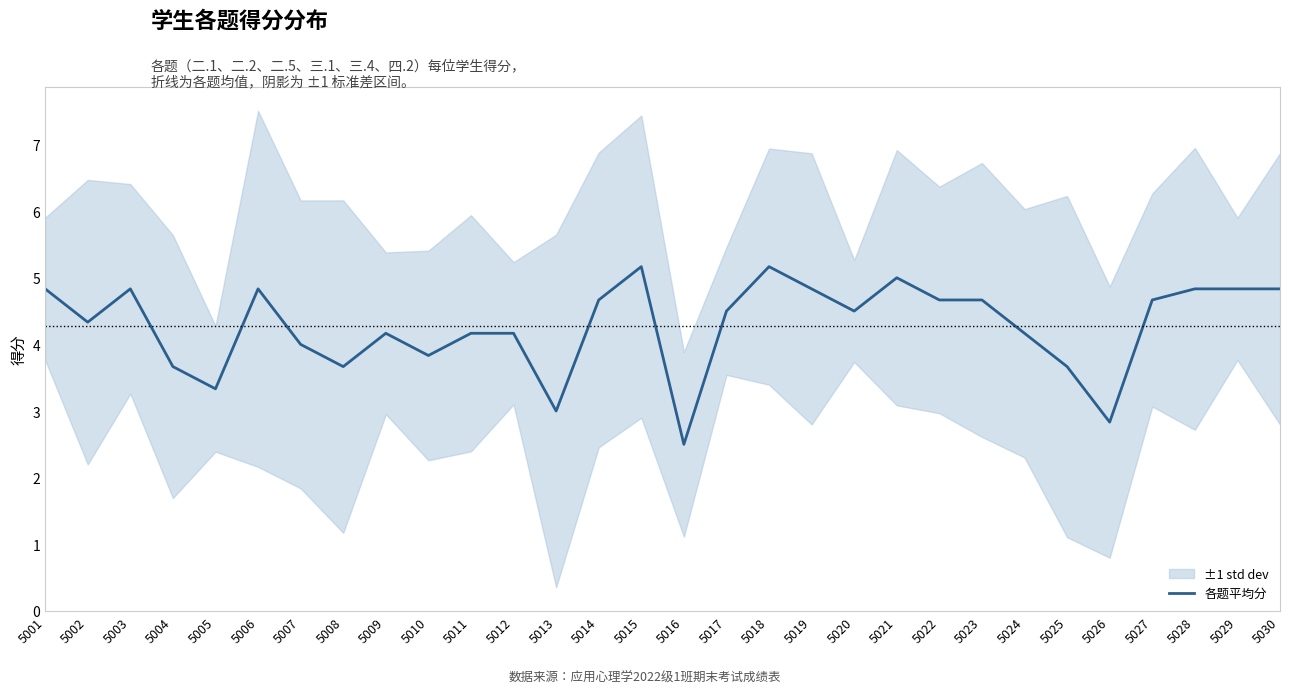

Rank the categories by value from highest to lowest.

5015, 5018, 5021, 5001, 5003, 5006, 5019, 5028, 5029, 5030, 5014, 5022, 5023, 5027, 5017, 5020, 5002, 5009, 5011, 5012, 5024, 5007, 5010, 5004, 5008, 5025, 5005, 5013, 5026, 5016